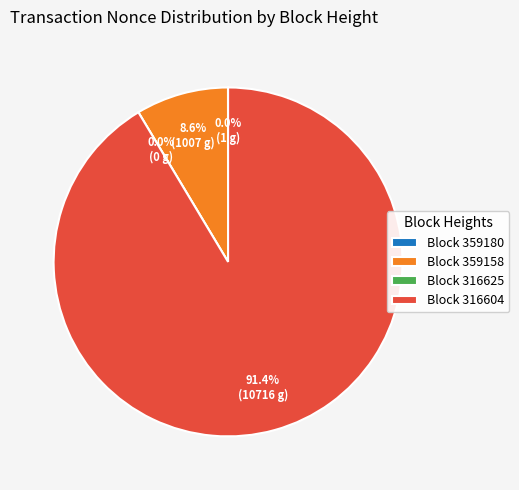

What percentage do 359158 and 316604 together represent?

100.0%